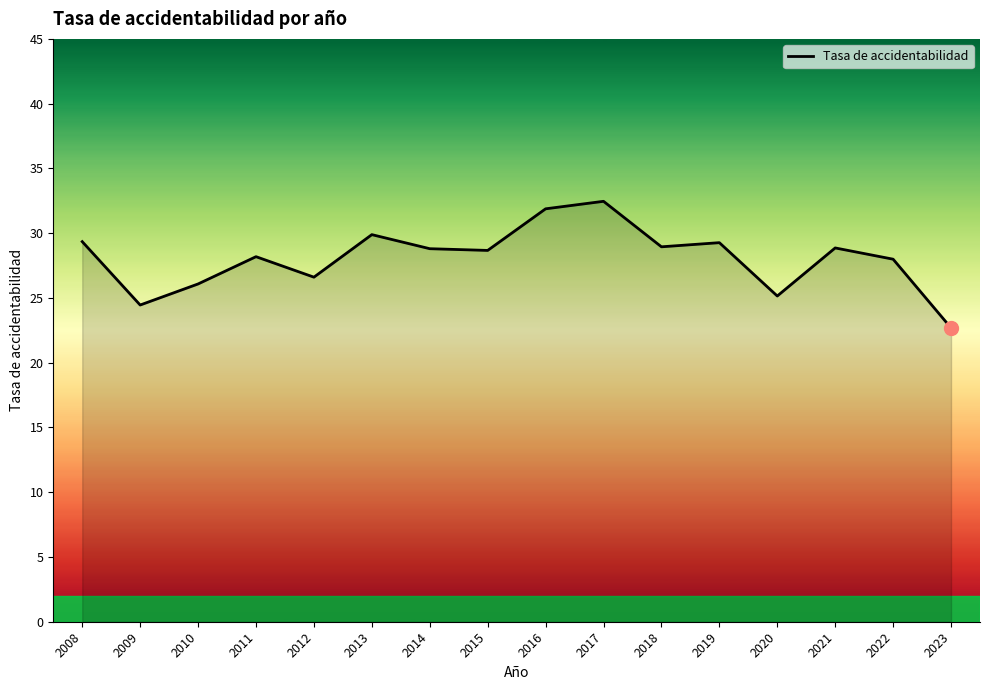

What is the average value?

28.1